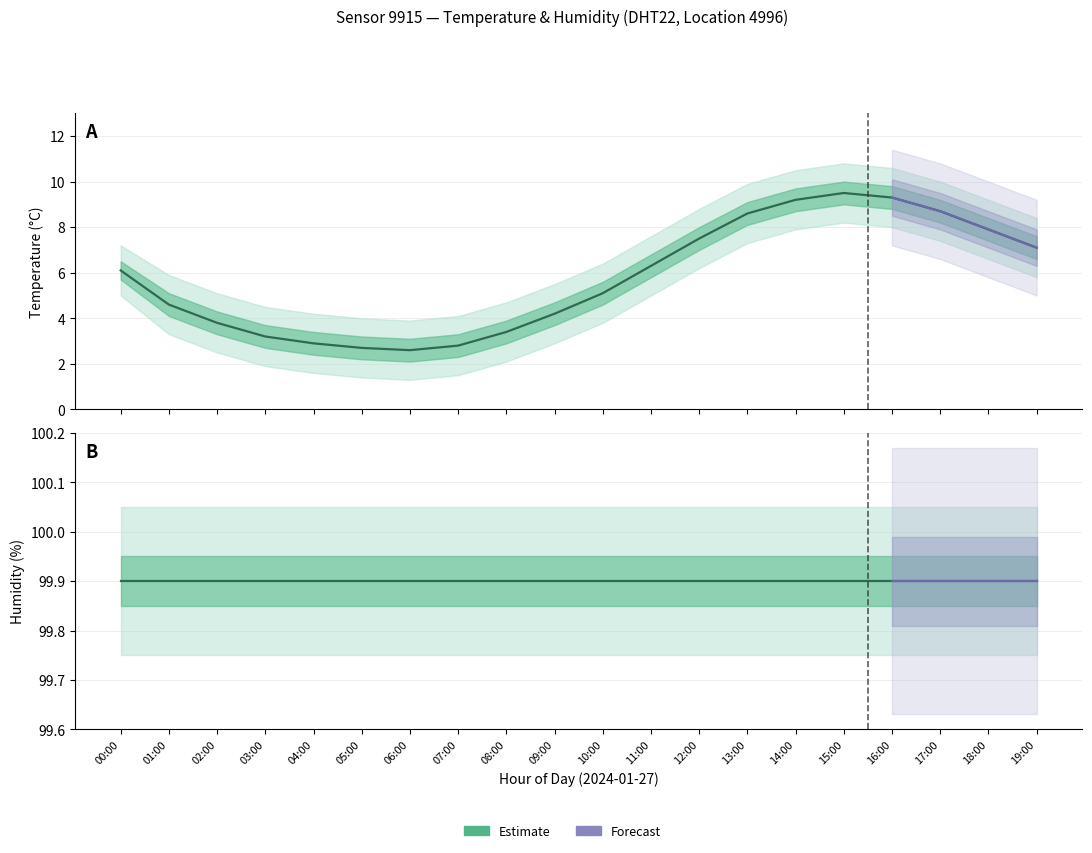

True or false: temp_outer_lower and temp_outer_upper cross at least once.

False